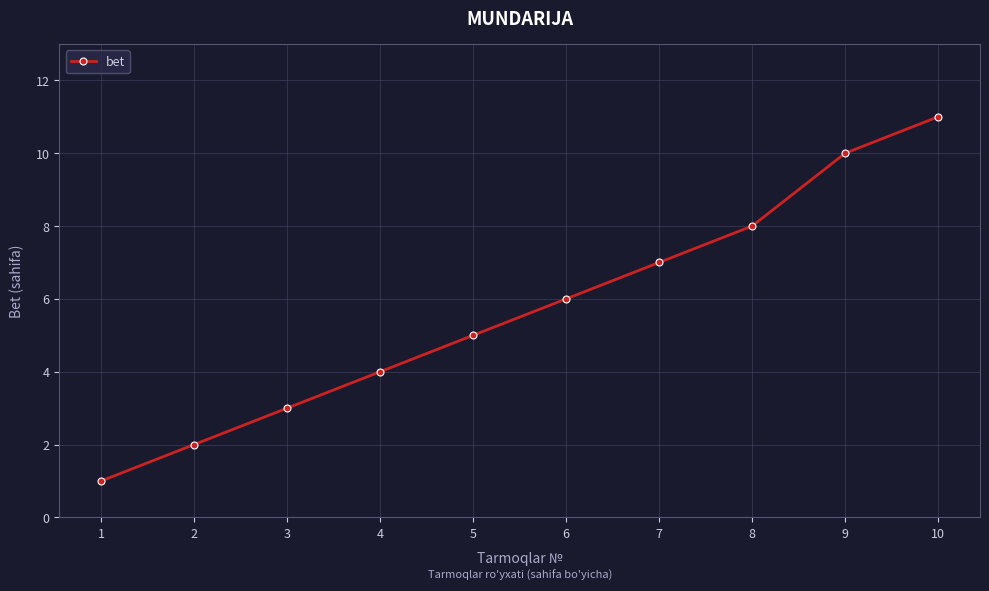

The chart shows a value of 6 at 6. True or false?

True